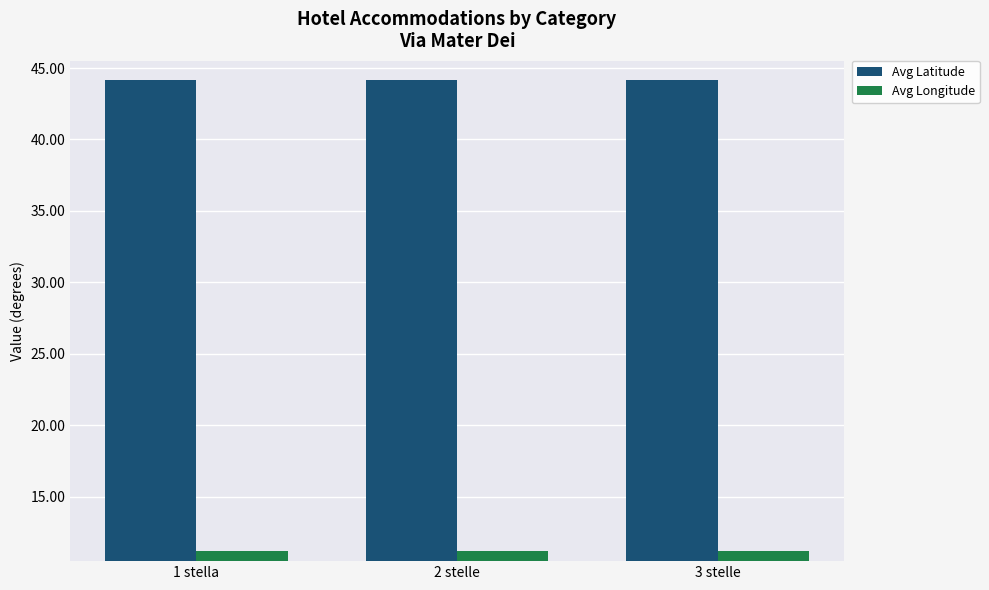

Which series has the largest total across all categories?

Avg Latitude